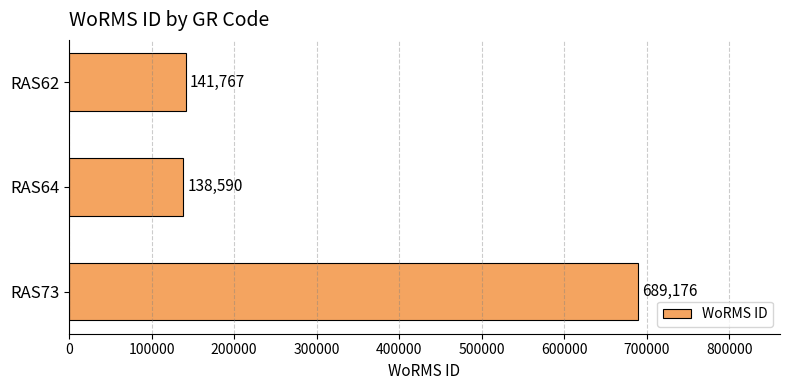

The value at RAS73 is 1085874. True or false?

False